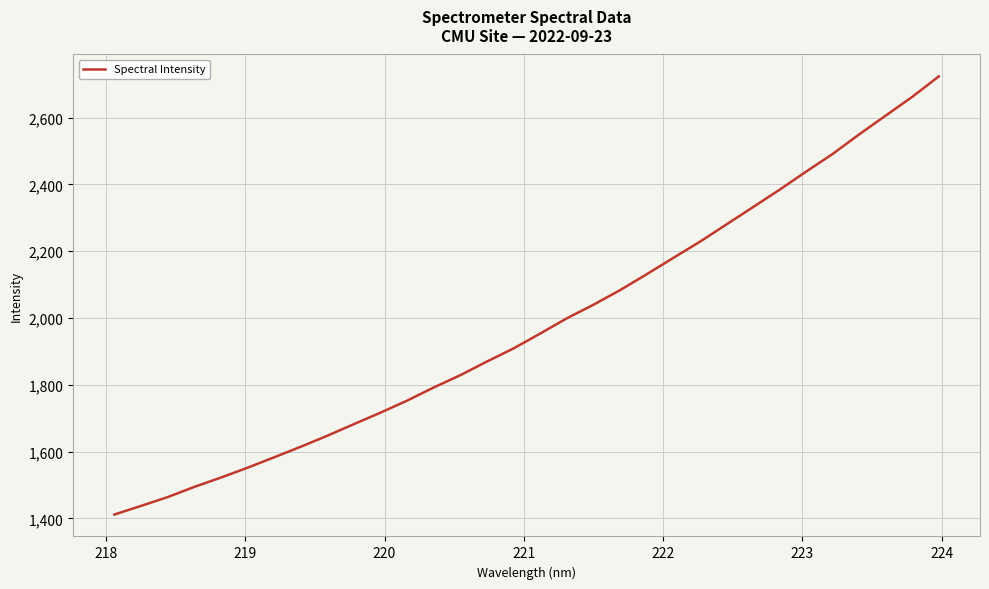

What is the greatest value displayed?

2723.2